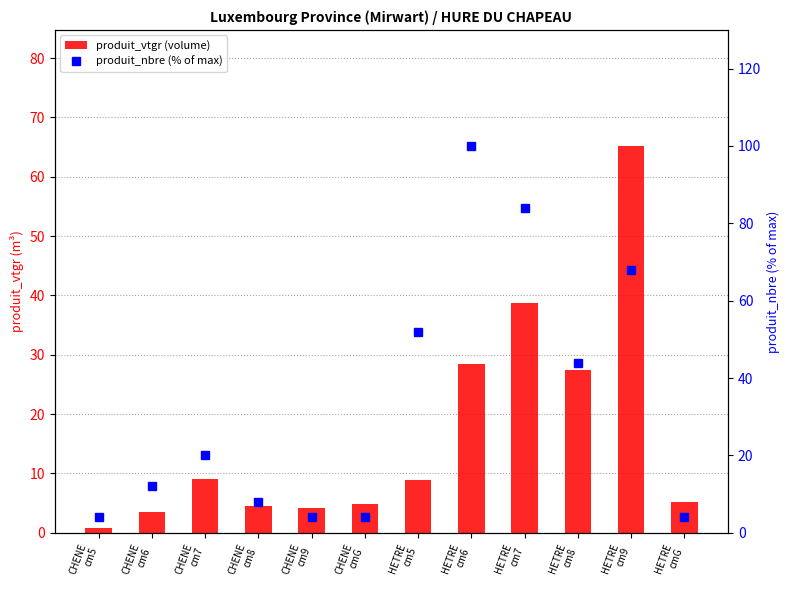

Count the number of data series in this chart.

2